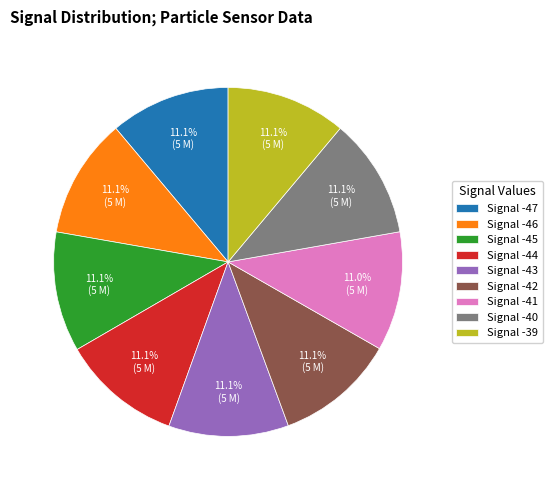

How many slices are in this pie chart?

9